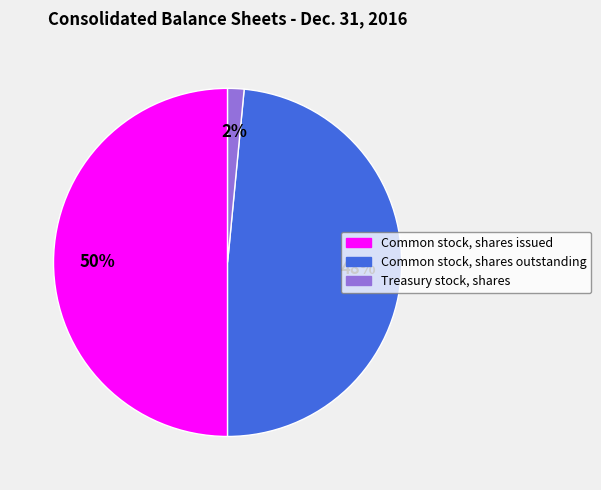

Which slice is the largest?

Common stock, shares issued